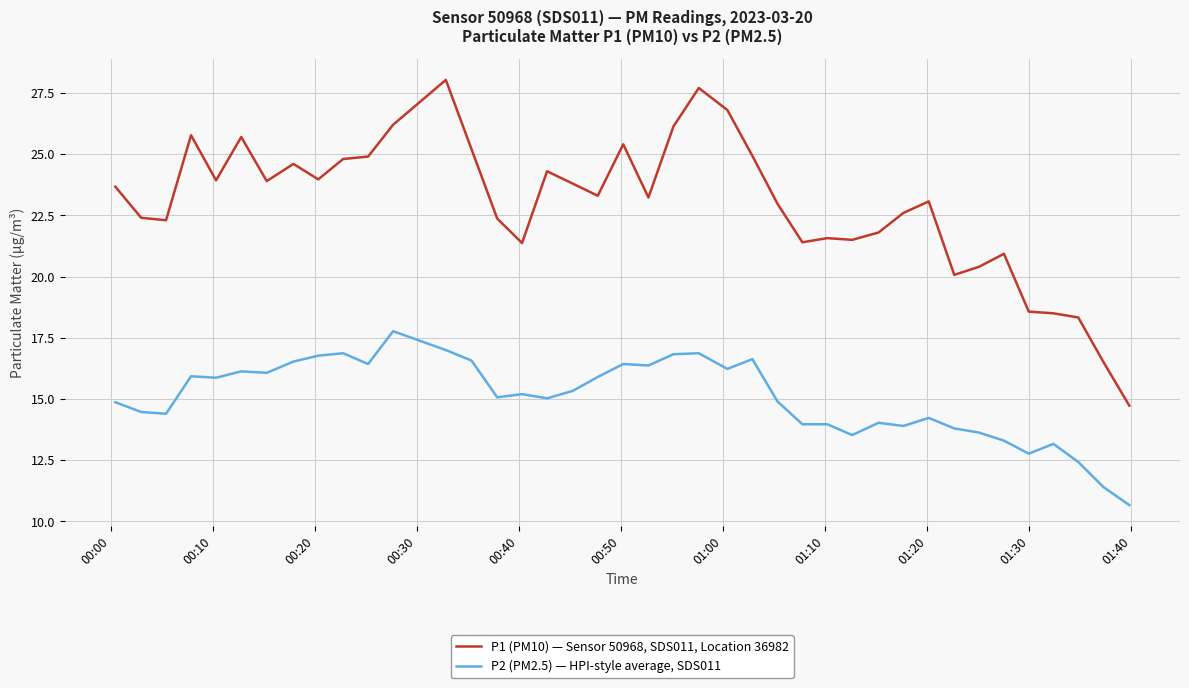

What is the minimum value for P1 (PM10) — Sensor 50968, SDS011, Location 36982?

14.7